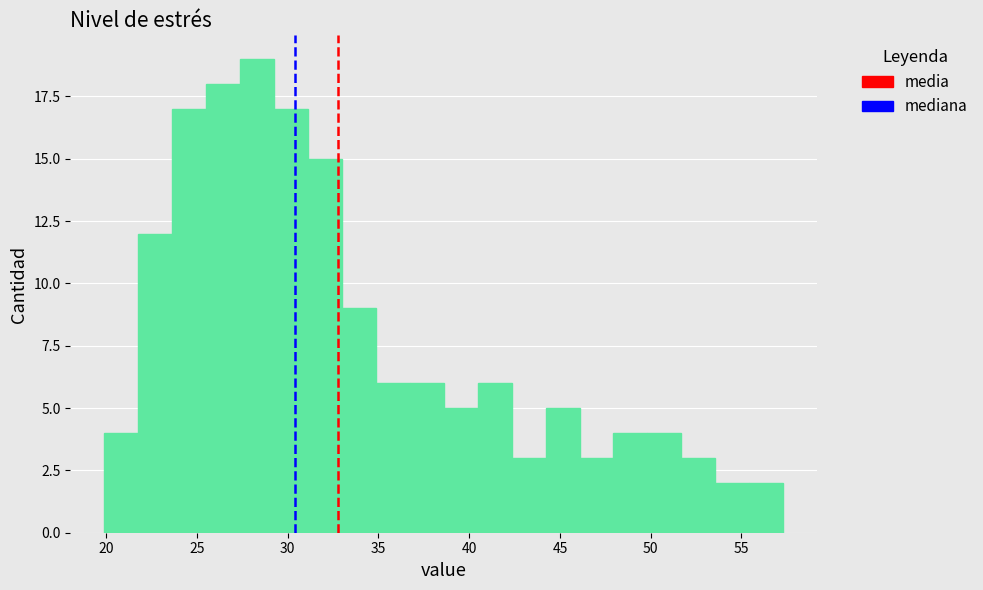

Read against the x-axis, roughly where is the centre of the tallest bar?

28.5